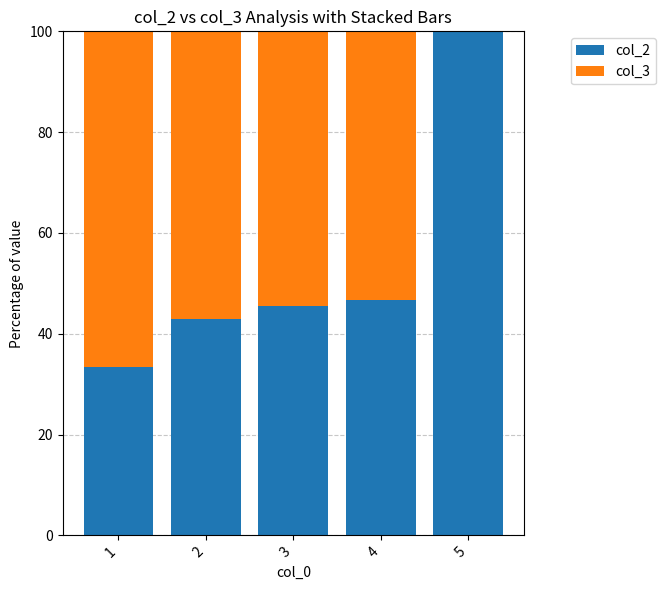

Is it true that col_2 equals 10.3 at 3?

False